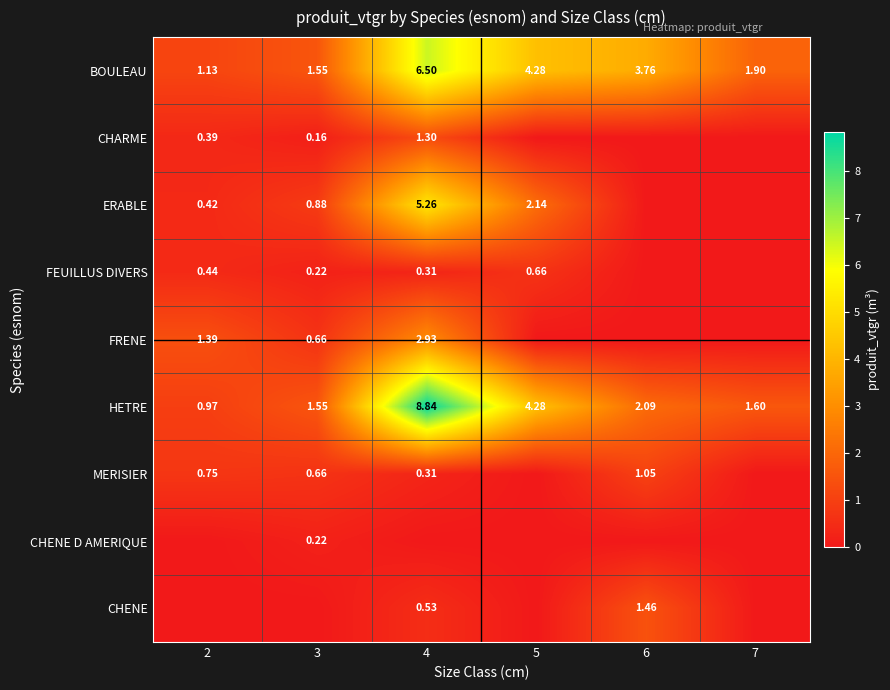

At which category does the chart reach its peak across all series?

4